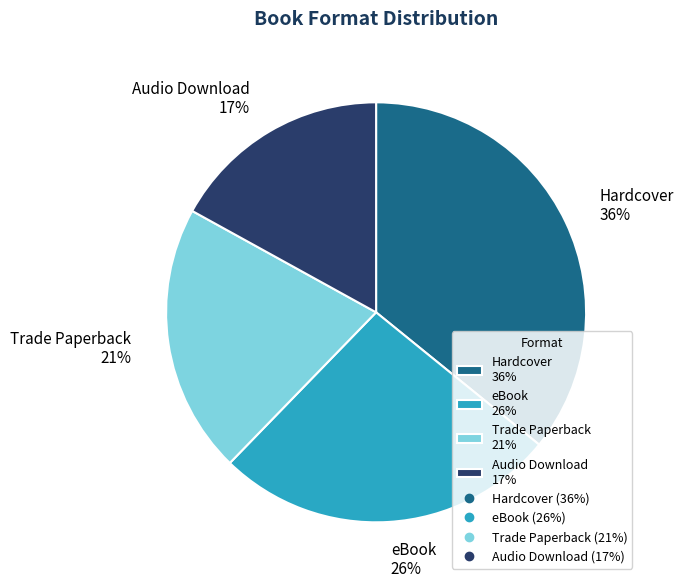

Which category has the biggest portion of the pie?

Hardcover